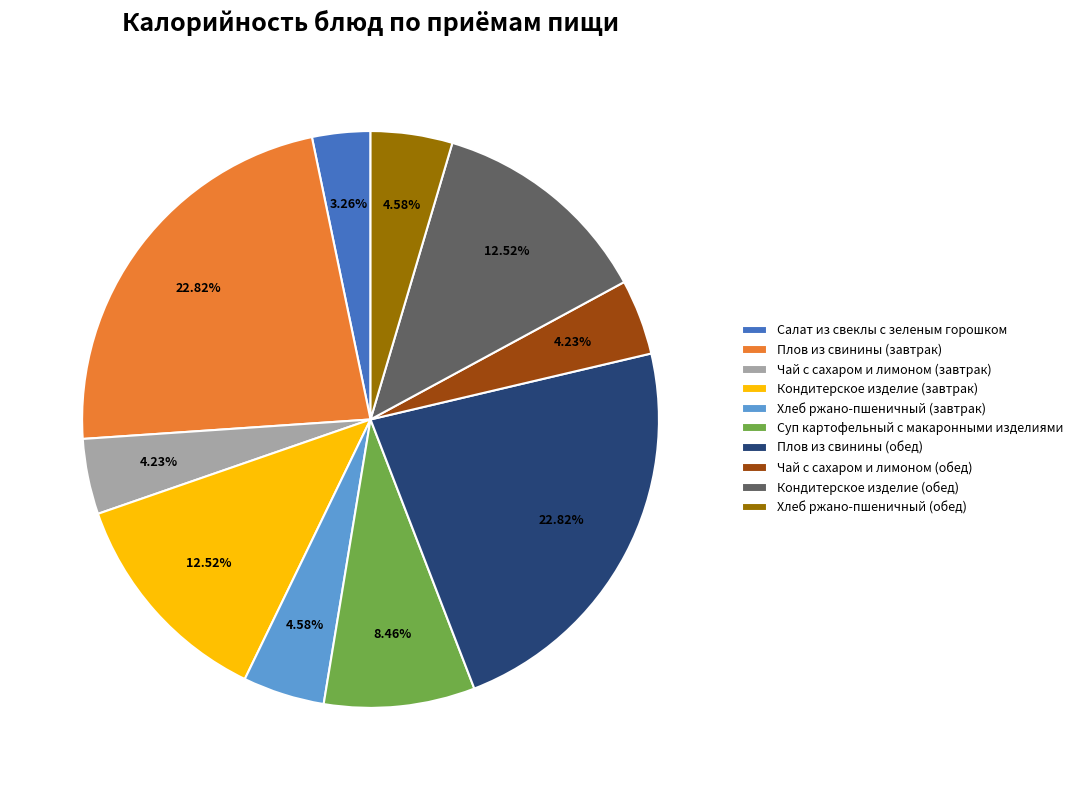

Is there a majority slice in this chart?

No